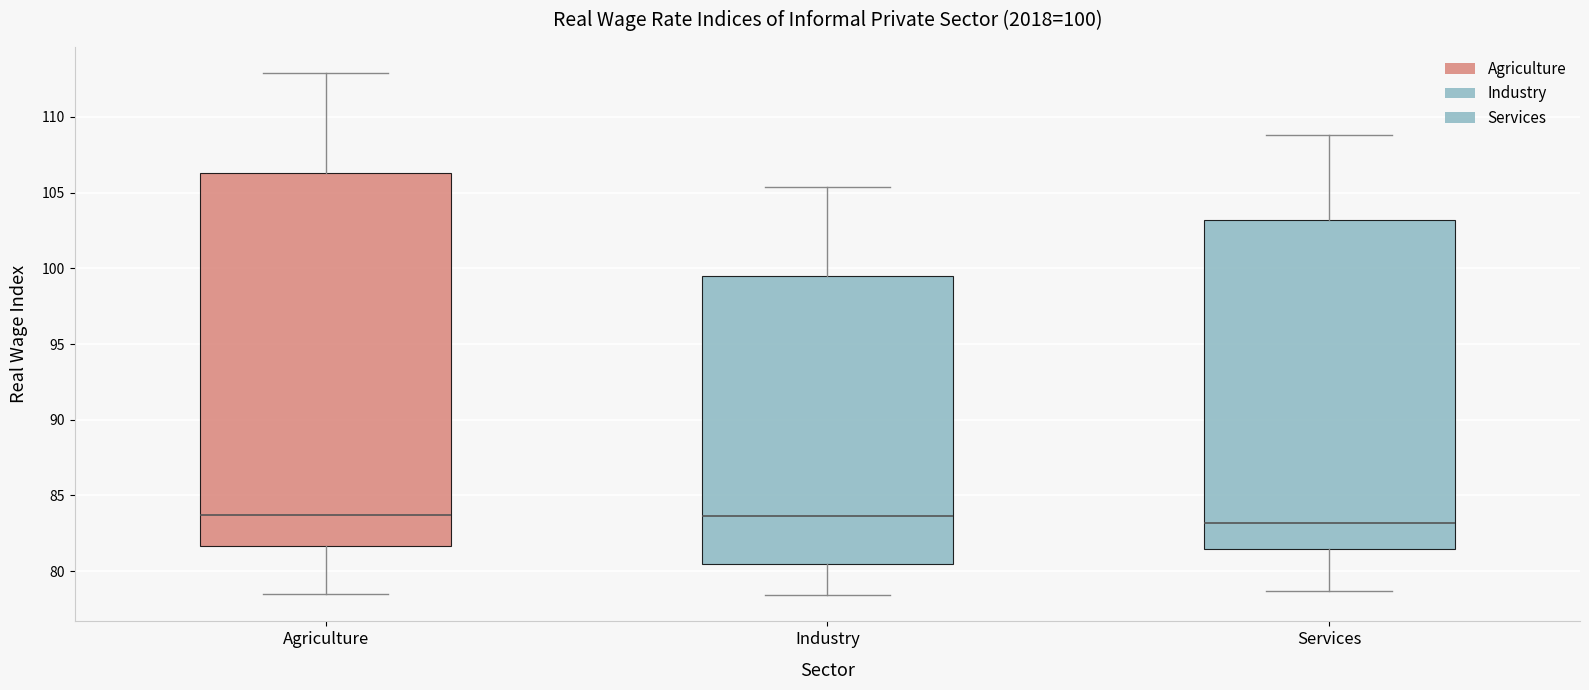

Which box is the tallest, from its lower edge to its upper edge?

Agriculture